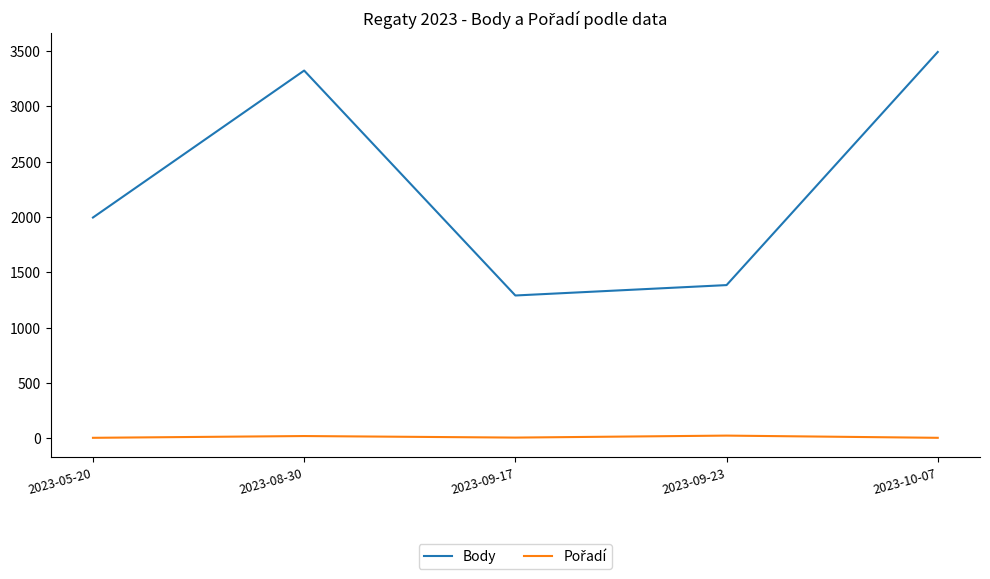

Which series has the largest total across all categories?

Body